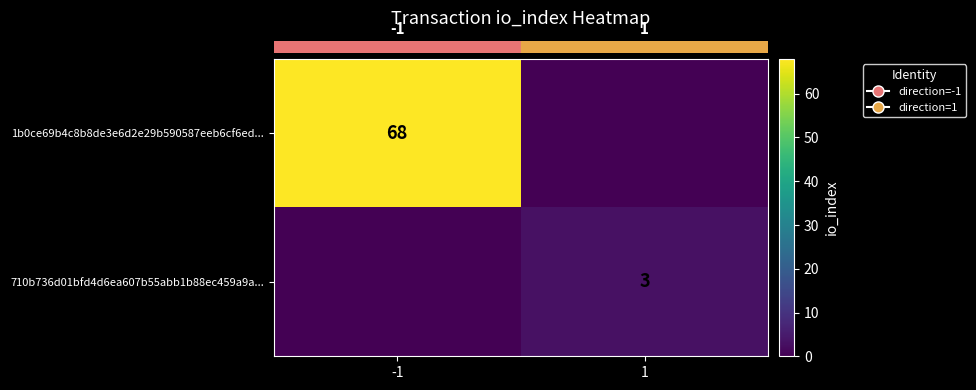

What is the difference between the maximum and minimum values in the row_1 series?

3